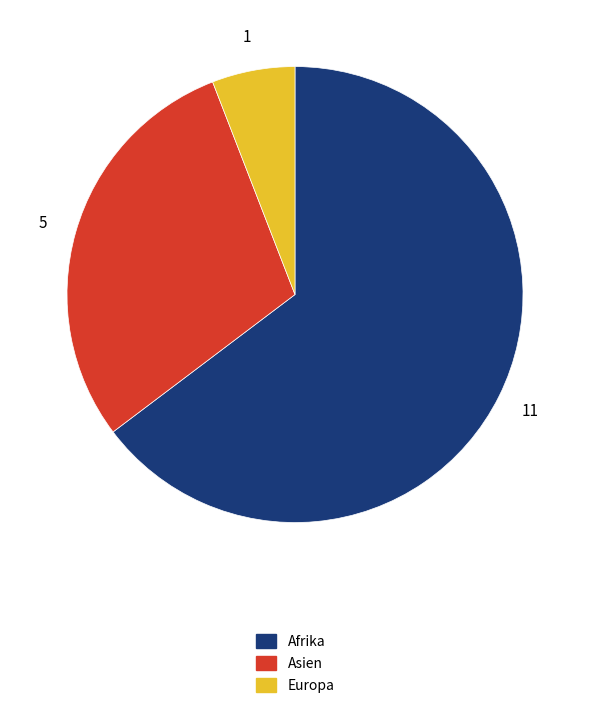

Is there any slice that represents more than half of the pie?

Yes